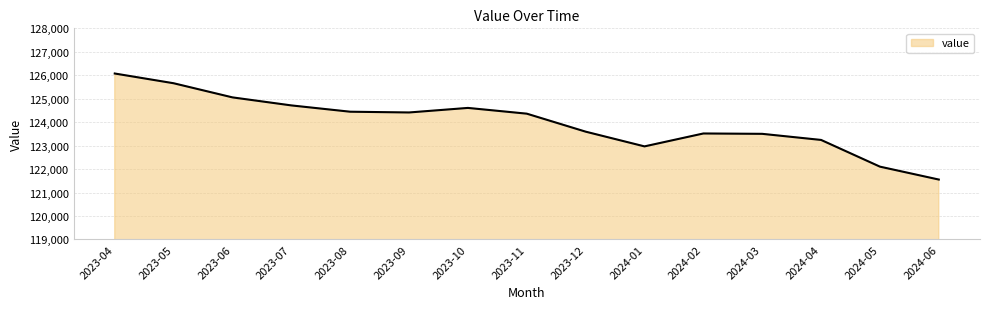

Which has a higher value, 2024-05 or 2023-10?

2023-10